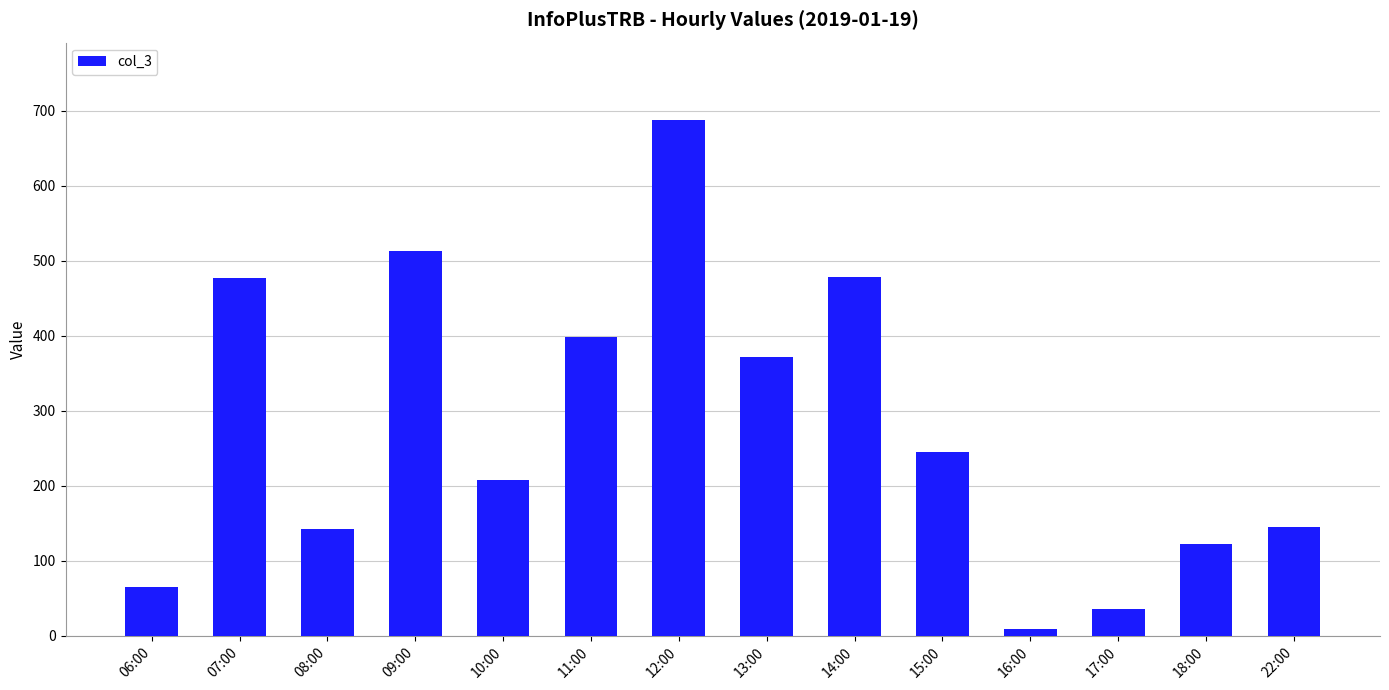

What is the label of the 6th bar from the left?

11:00